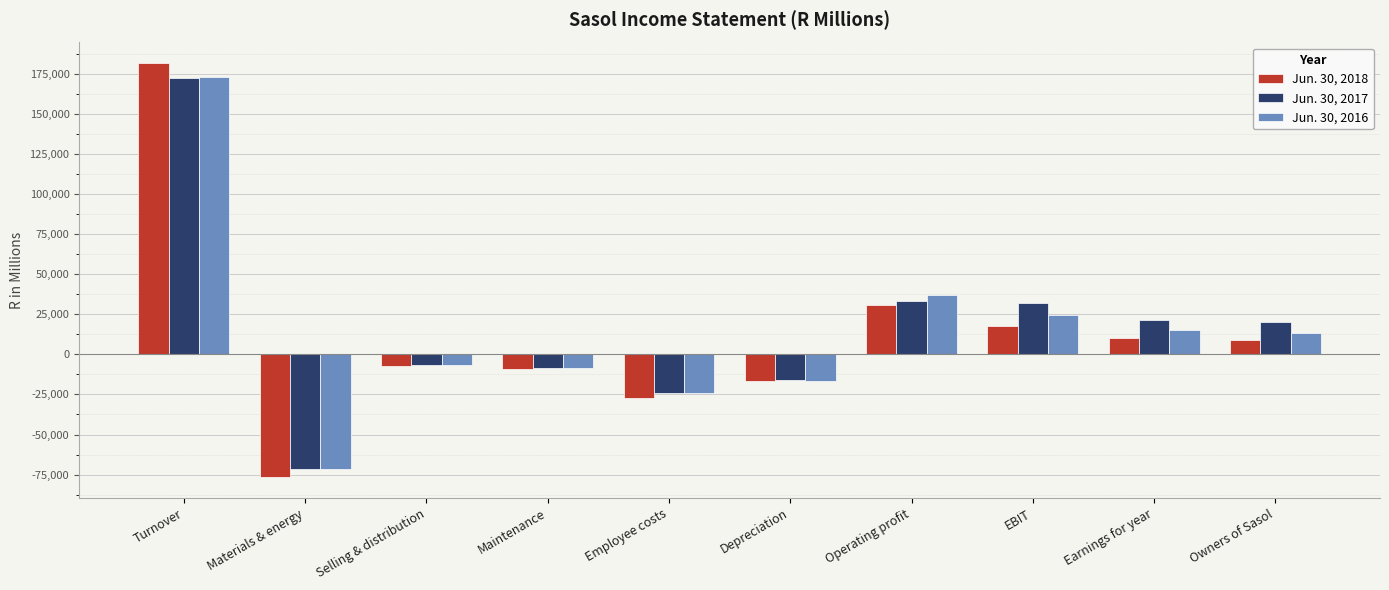

At which label is Jun. 30, 2016 closest to 50811?

Operating profit